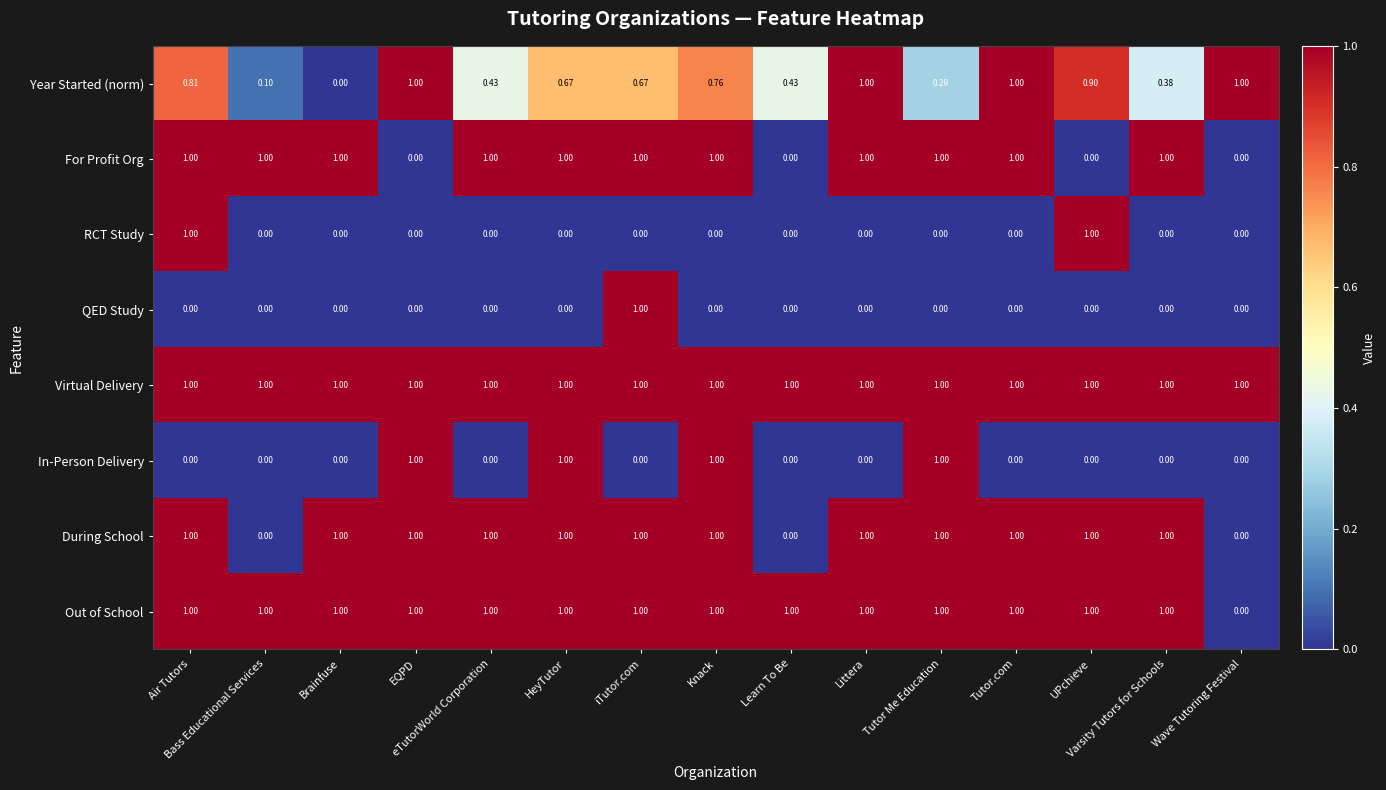

Which series has the largest total across all categories?

Virtual Delivery